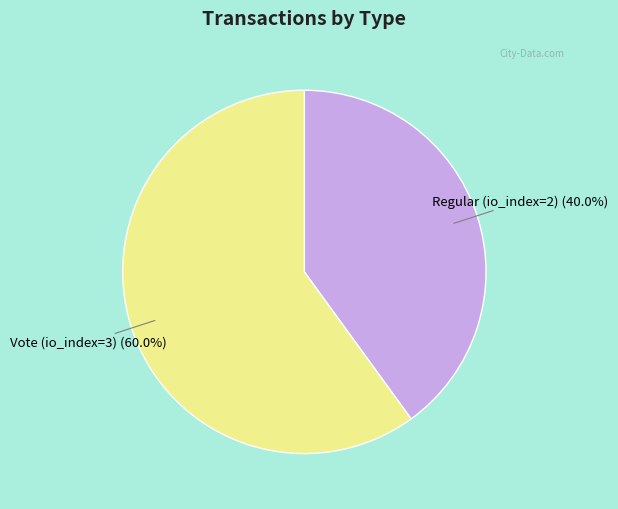

Is there a majority slice in this chart?

Yes